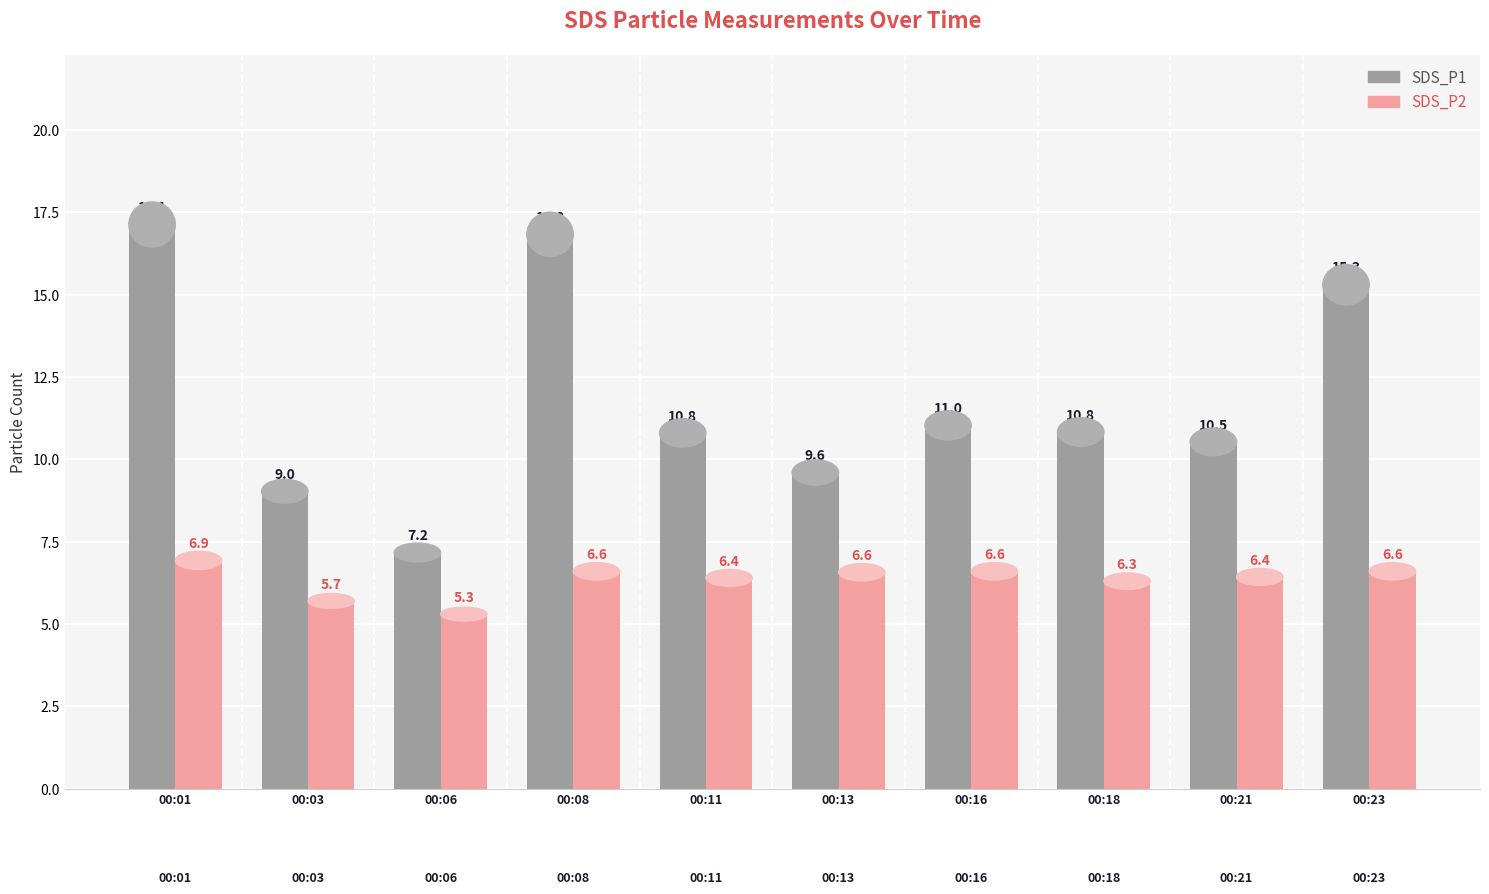

List the series in order of their peak value, lowest first.

SDS_P2, SDS_P1